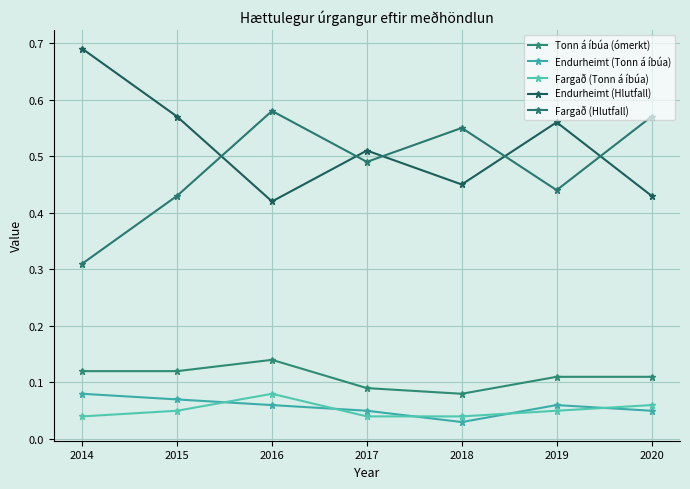

What is the average value of the Fargað (Hlutfall) series?

0.5